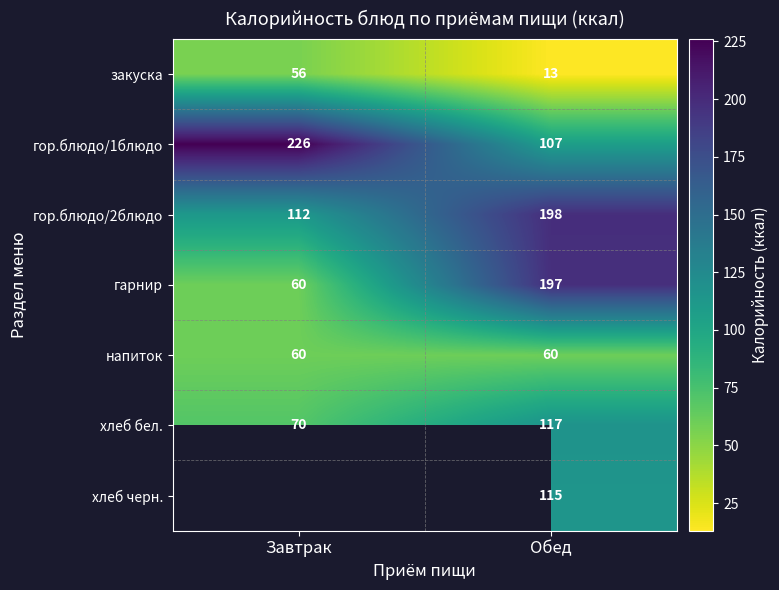

Count the number of data series in this chart.

7